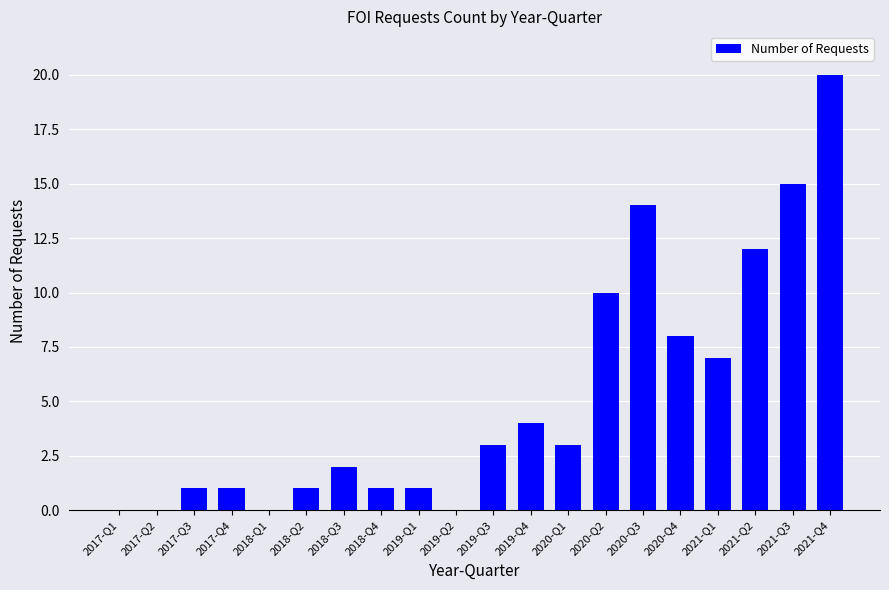

What is the greatest value displayed?

20